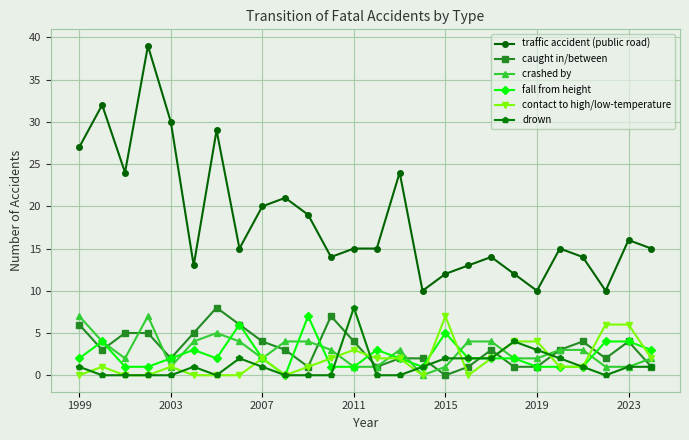

True or false: caught in/between has more than 2 points higher than both neighbors.

True